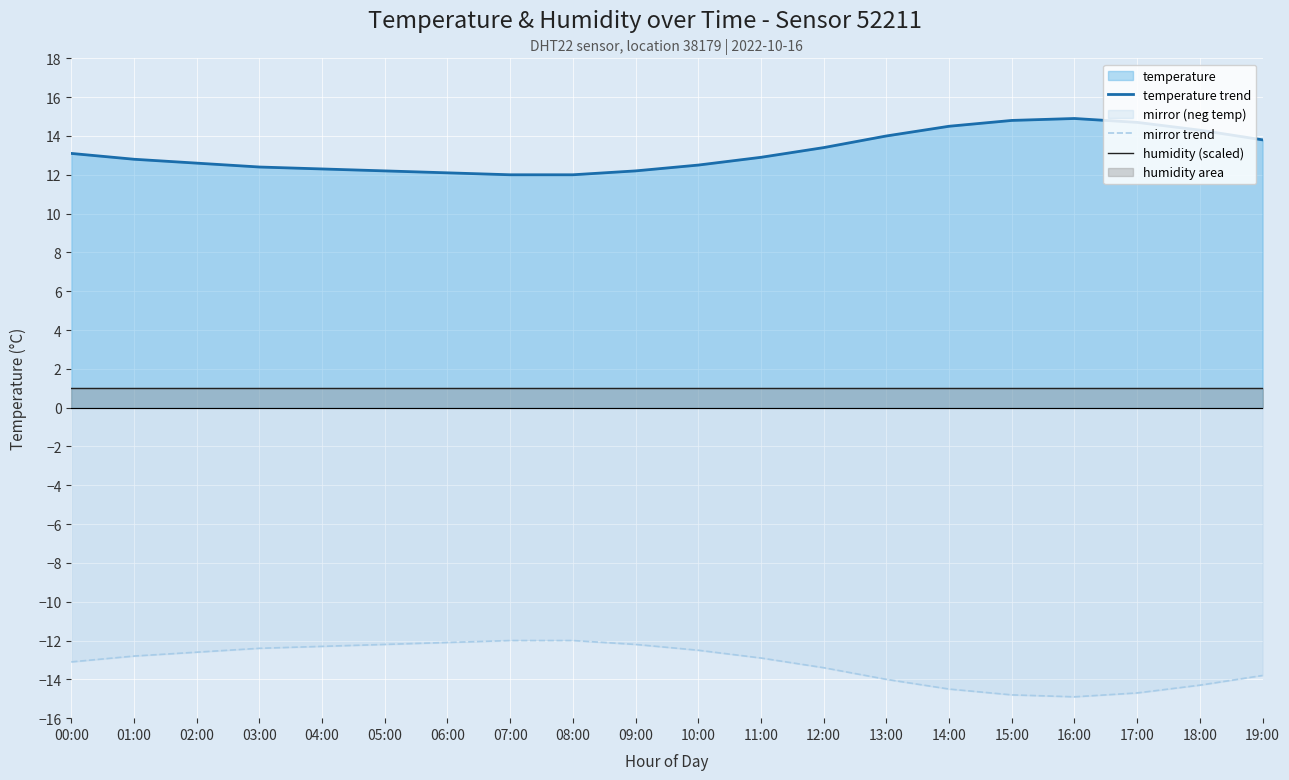

What is the difference between the highest and lowest values at 16:00?

29.8